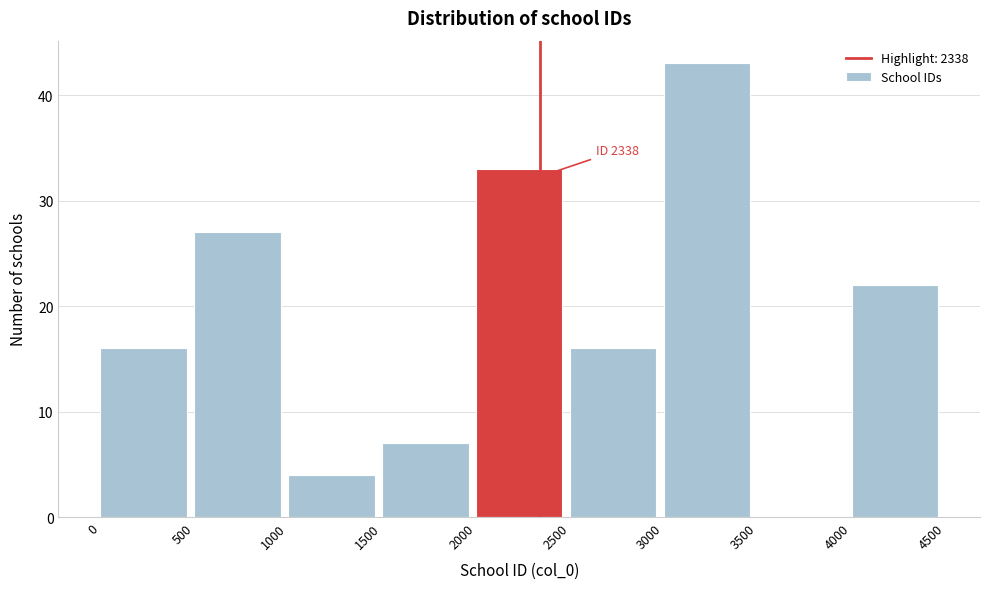

Over which range of the x-axis is the bar tallest?

3000 to 3500